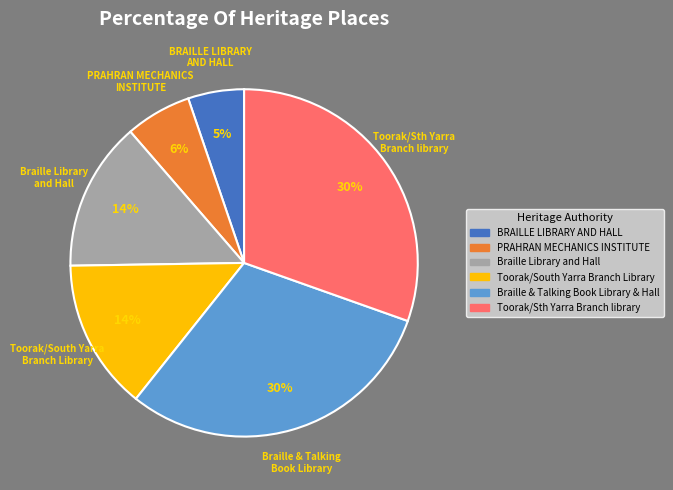

Do PRAHRAN MECHANICS INSTITUTE and Braille & Talking Book Library & Hall together represent more than half of the pie?

No